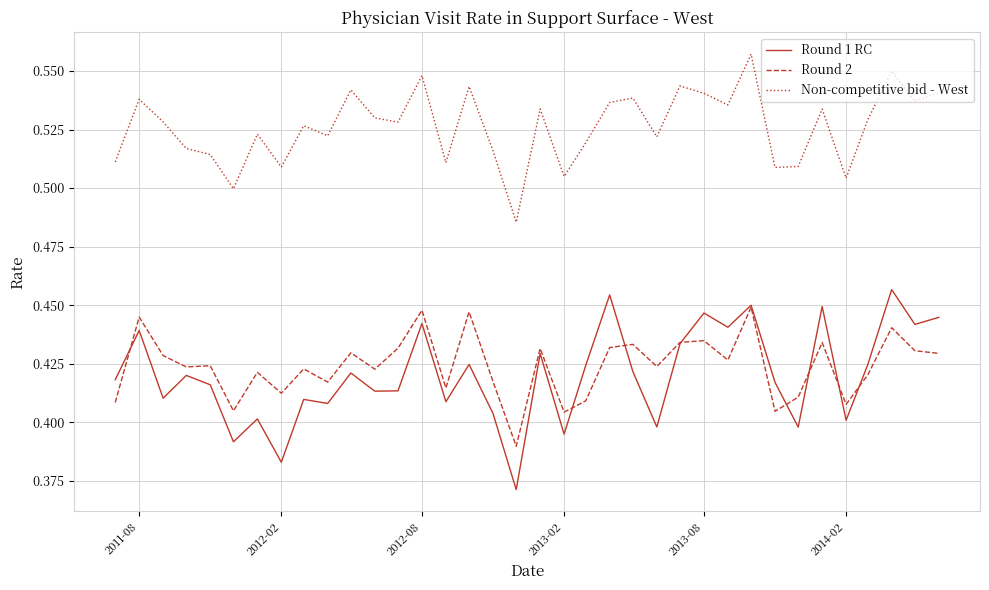

Which series has the widest spread of values?

Round 1 RC